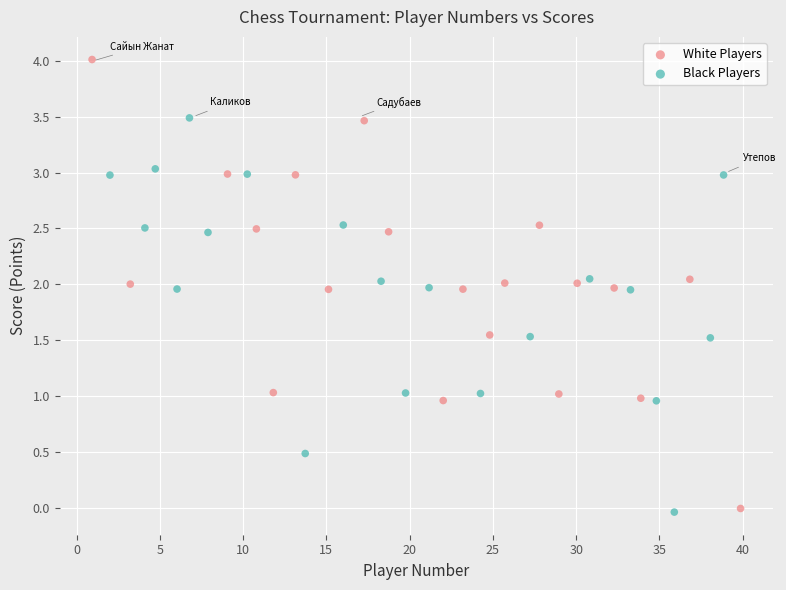

Which series contains the highest Y value?

White Players